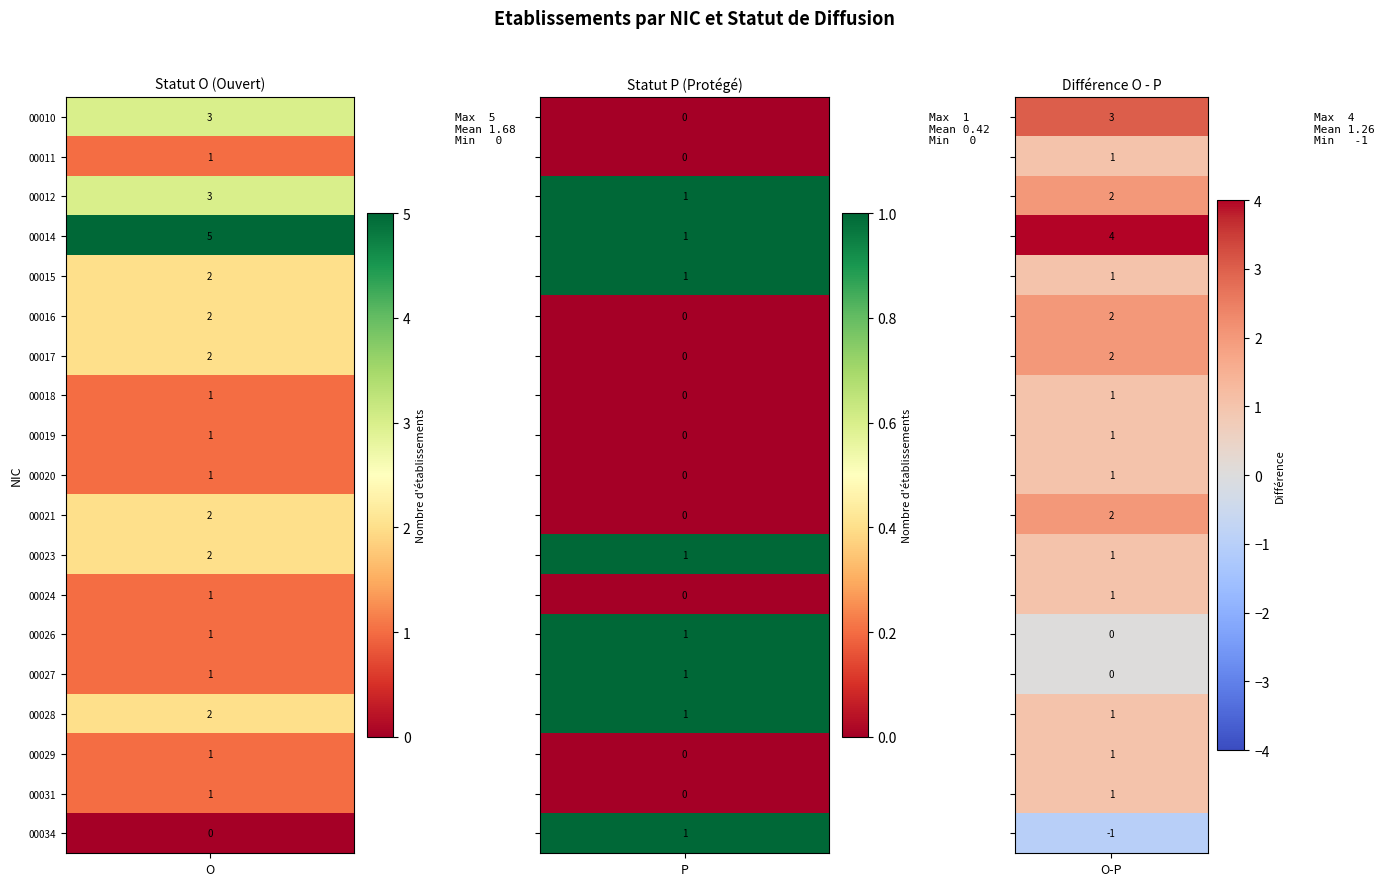

Reading left to right, what are all the values shown in this chart?

00010: 3	0
00011: 1	0
00012: 3	1
00014: 5	1
00015: 2	1
00016: 2	0
00017: 2	0
00018: 1	0
00019: 1	0
00020: 1	0
00021: 2	0
00023: 2	1
00024: 1	0
00026: 1	1
00027: 1	1
00028: 2	1
00029: 1	0
00031: 1	0
00034: 0	1